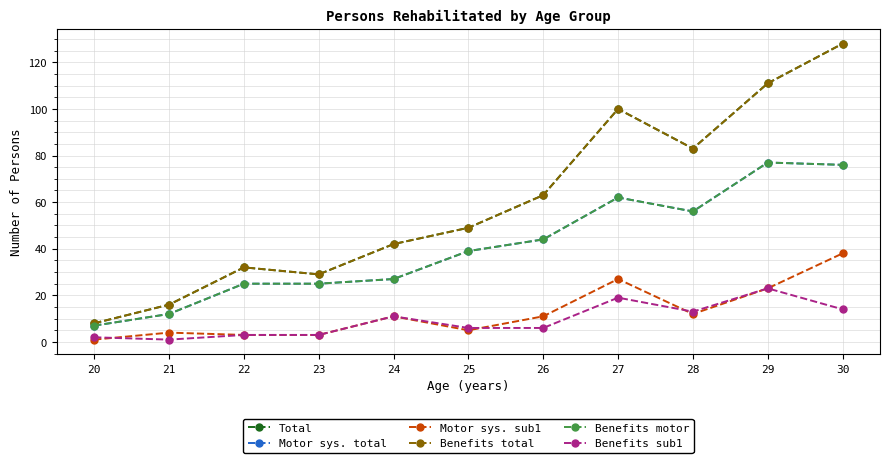

Is this an area chart (filled region under the line)?

No